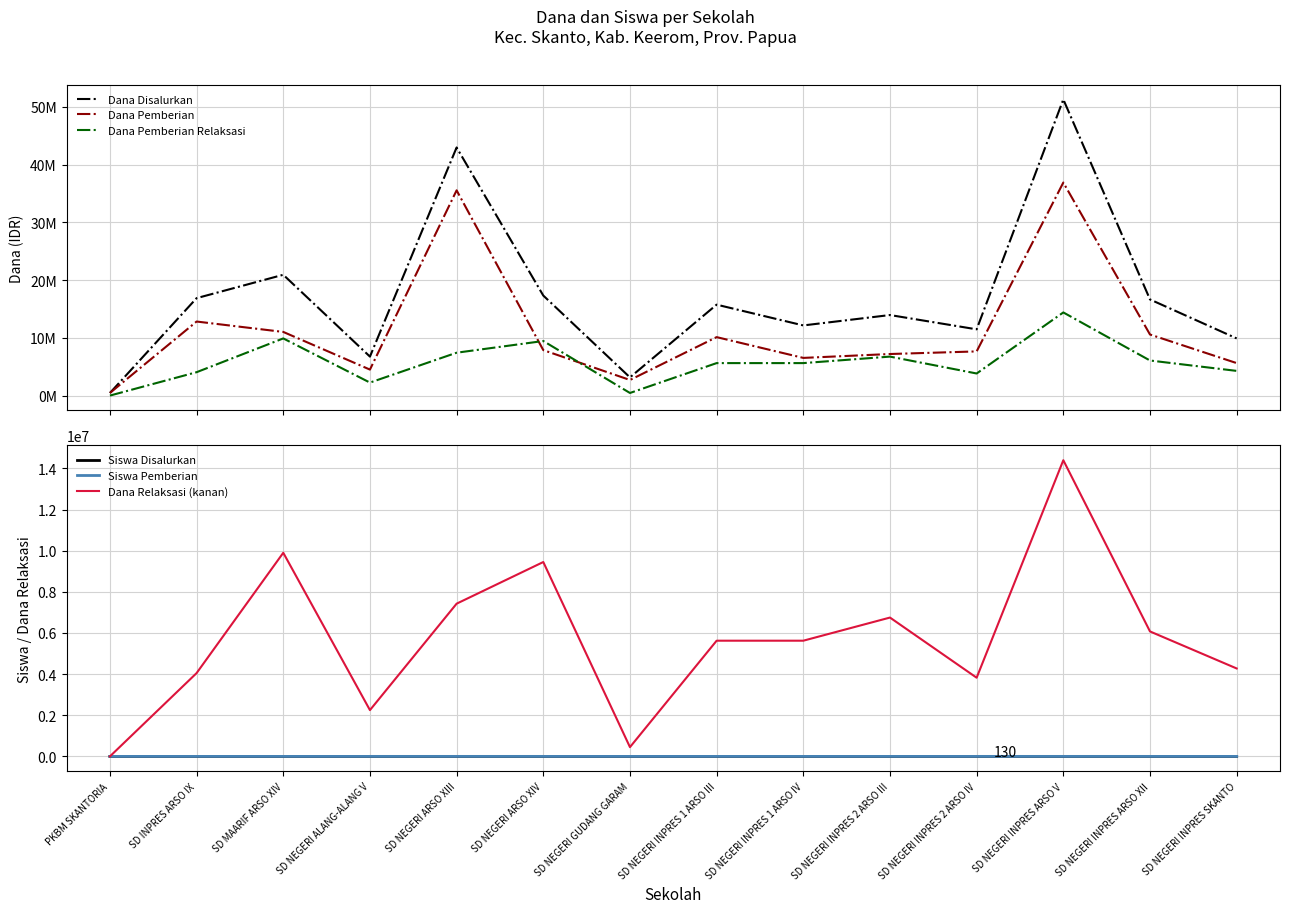

What is the average value of the Dana Relaksasi (kanan) series?

5721429